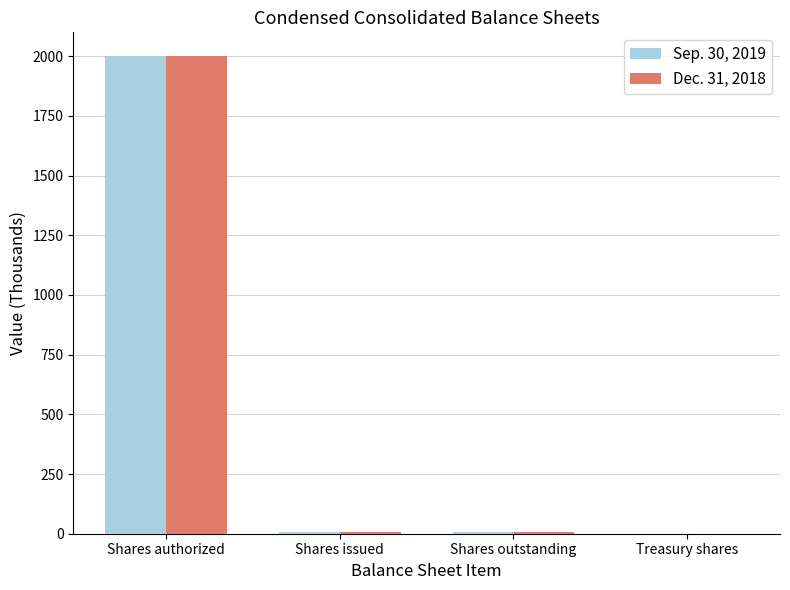

What is the sum of all Dec. 31, 2018 values?

2011.5